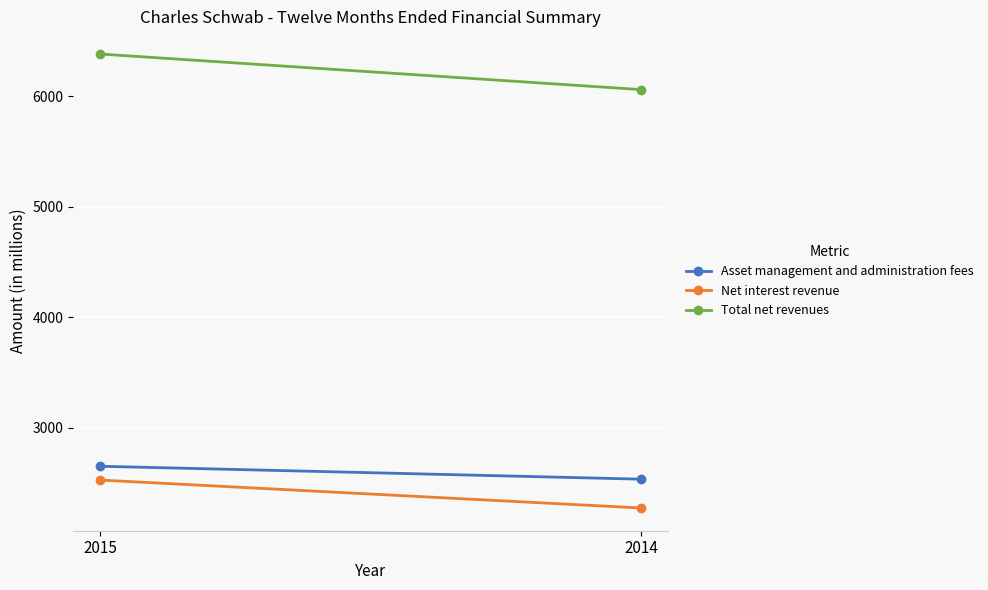

Rank the series by their maximum value, from lowest to highest.

Net interest revenue, Asset management and administration fees, Total net revenues